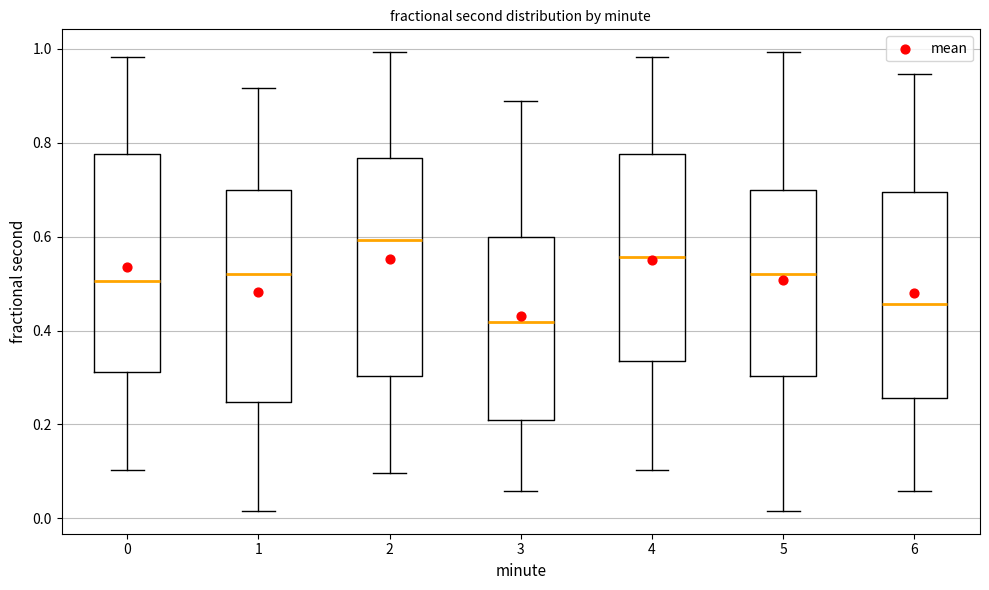

Reading left to right, transcribe this box plot: for each box, give where its median line is, the range the box spans, and where its two whiskers end, as read against the y-axis. The values are not printed on the chart, so give them approximately, as read against the axis.

0: median 0.50, box 0.32 to 0.78, whiskers 0.10 to 0.98
1: median 0.52, box 0.24 to 0.70, whiskers 0.02 to 0.92
2: median 0.60, box 0.30 to 0.76, whiskers 0.10 to 1.00
3: median 0.42, box 0.20 to 0.60, whiskers 0.06 to 0.88
4: median 0.56, box 0.34 to 0.78, whiskers 0.10 to 0.98
5: median 0.52, box 0.30 to 0.70, whiskers 0.02 to 1.00
6: median 0.46, box 0.26 to 0.70, whiskers 0.06 to 0.94